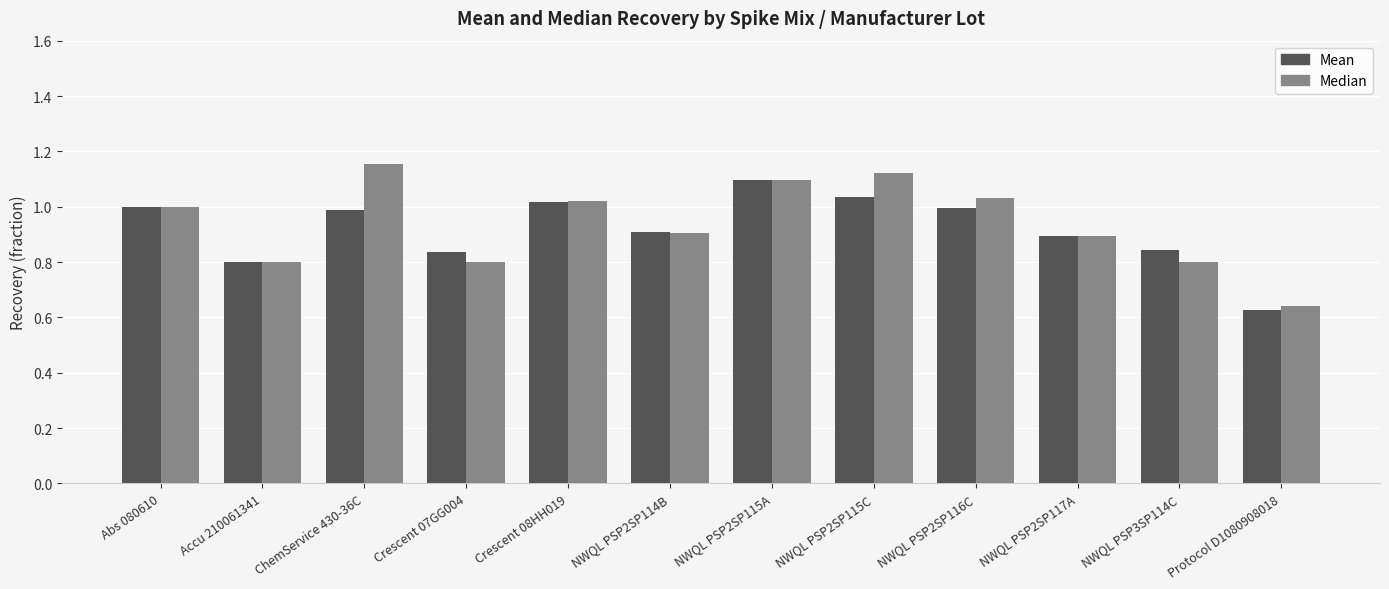

Which series has the widest spread of values?

Median